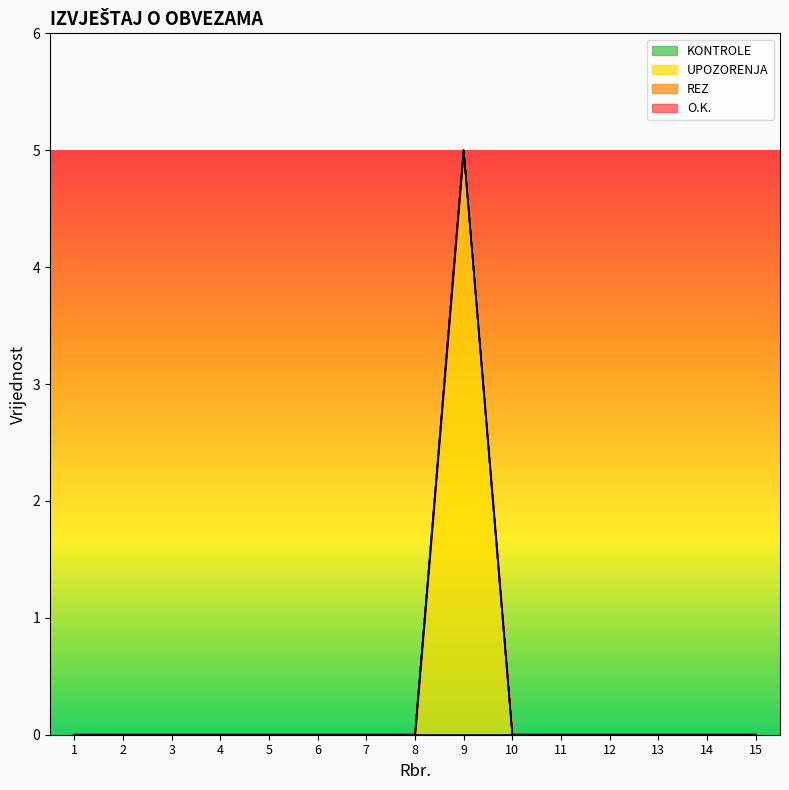

Reading left to right, list all the values displayed in this chart.

O.K.: 1=0	2=0	3=0	4=0	5=0	6=0	7=0	8=0	9=0	10=0	11=0	12=0	13=0	14=0	15=0
KONTROLE: 1=0	2=0	3=0	4=0	5=0	6=0	7=0	8=0	9=0	10=0	11=0	12=0	13=0	14=0	15=0
UPOZORENJA: 1=0	2=0	3=0	4=0	5=0	6=0	7=0	8=0	9=5	10=0	11=0	12=0	13=0	14=0	15=0
REZ: 1=0	2=0	3=0	4=0	5=0	6=0	7=0	8=0	9=0	10=0	11=0	12=0	13=0	14=0	15=0